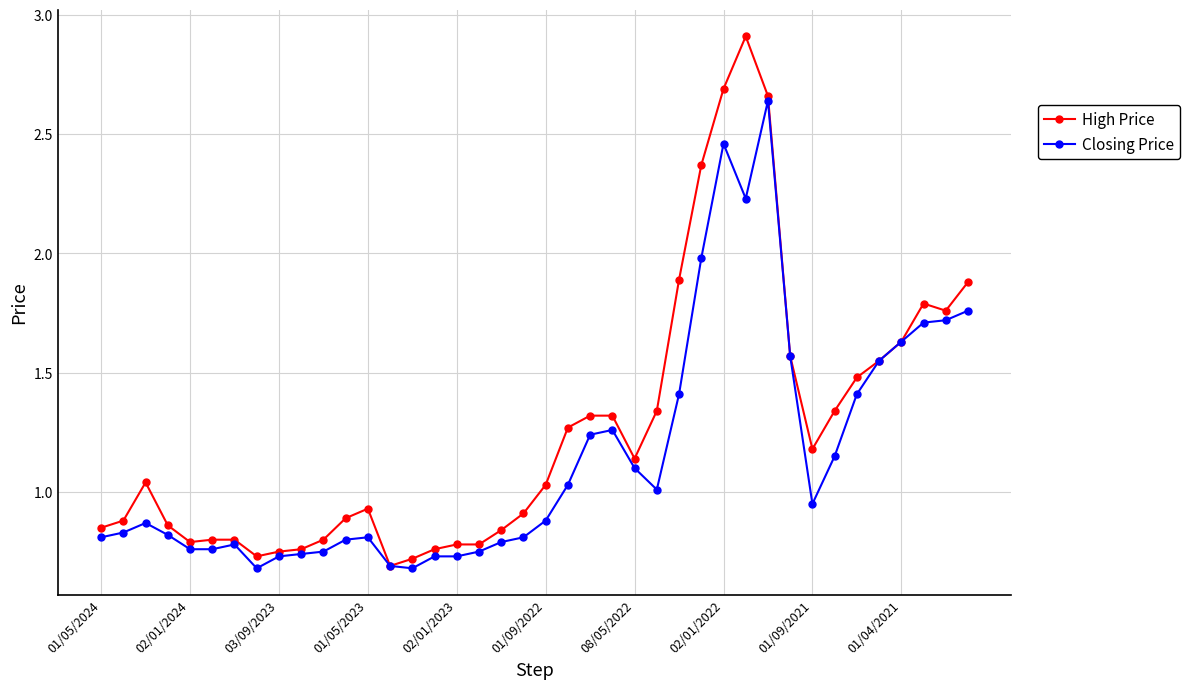

Which series has the largest total across all categories?

High Price